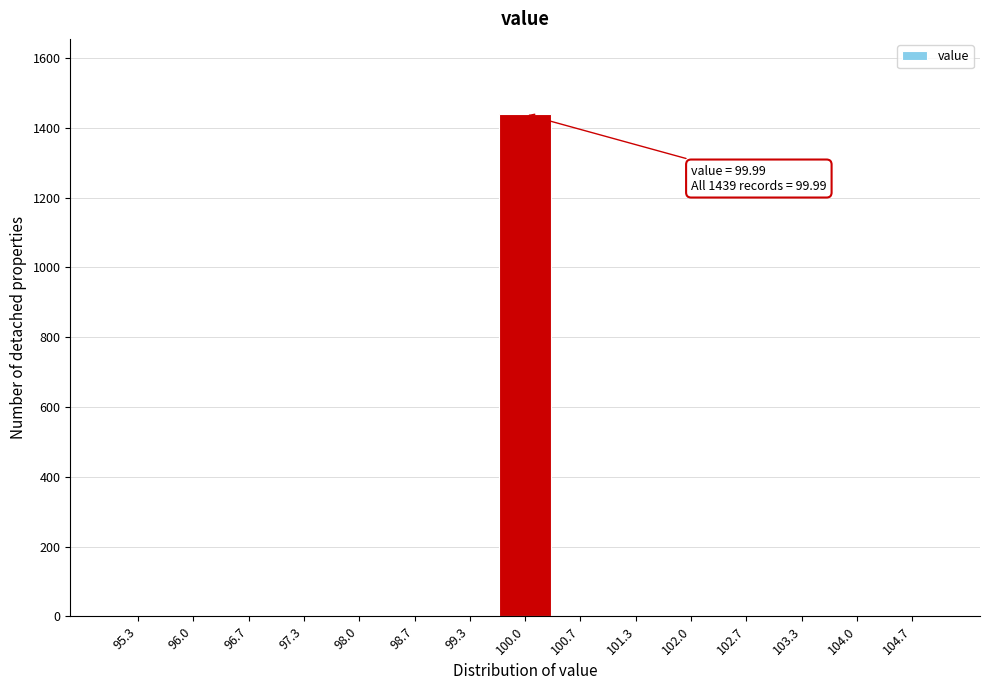

Which range on the x-axis has the tallest bar?

99.7 to 100.3